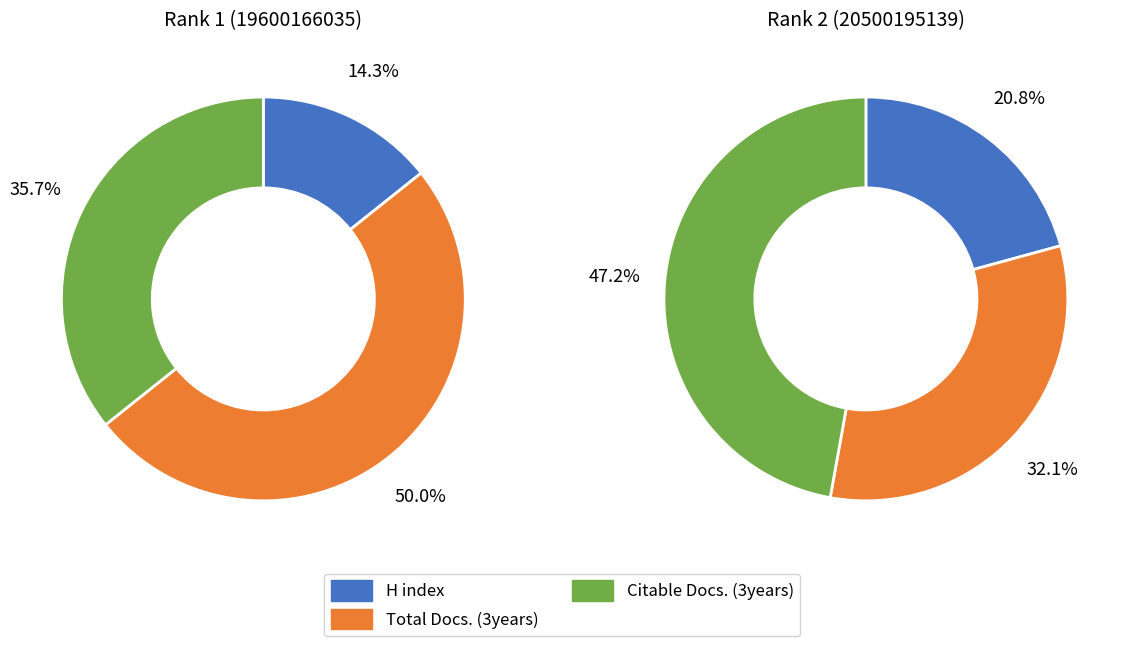

How many segments does this pie chart have?

3